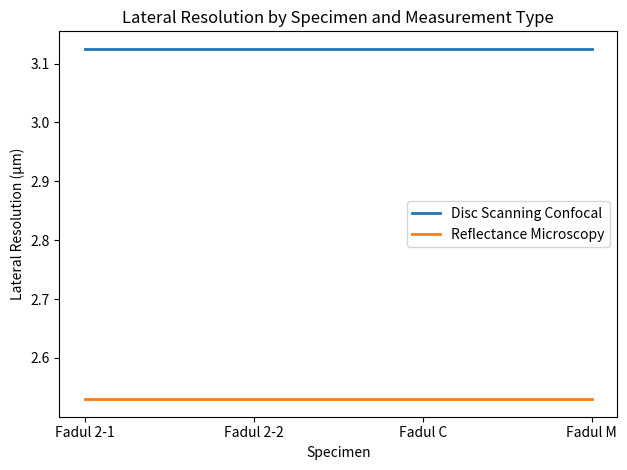

How many lines are shown in the chart?

2